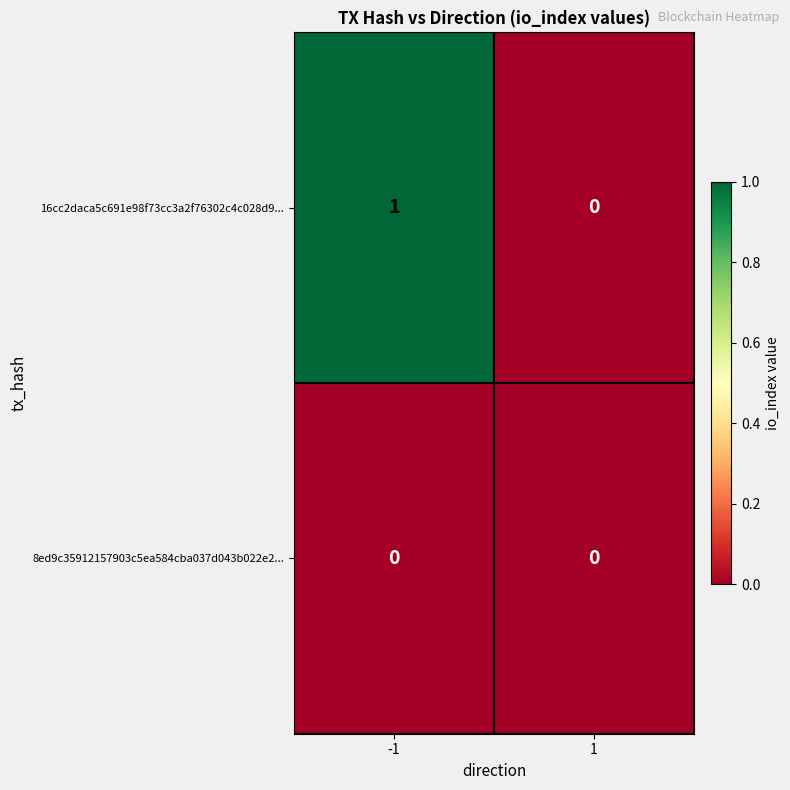

Reading right to left, list all the values displayed in this chart.

16cc2daca5c691e98f73cc3a2f76302c4c028d9...: 1=0	-1=1
8ed9c35912157903c5ea584cba037d043b022e2...: 1=0	-1=0